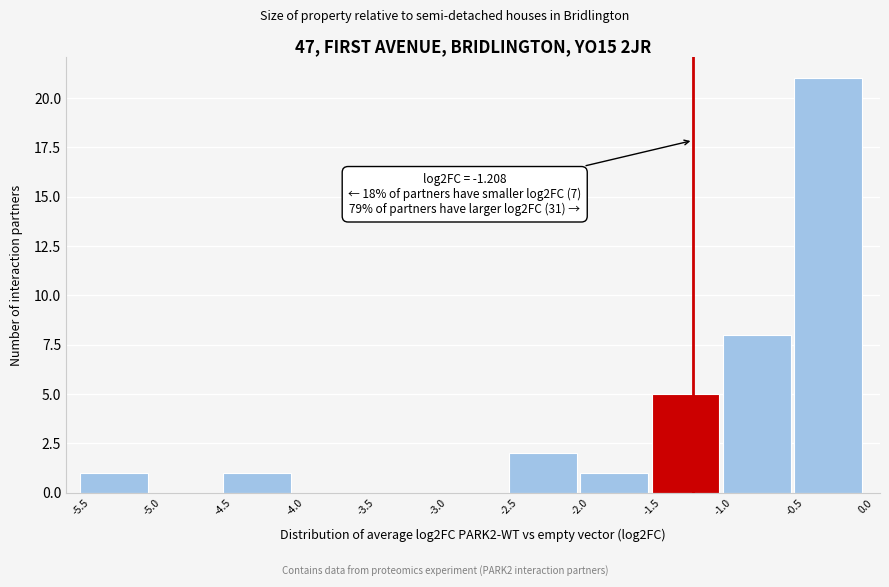

Which range on the x-axis has the tallest bar?

-0.5 to 0.0